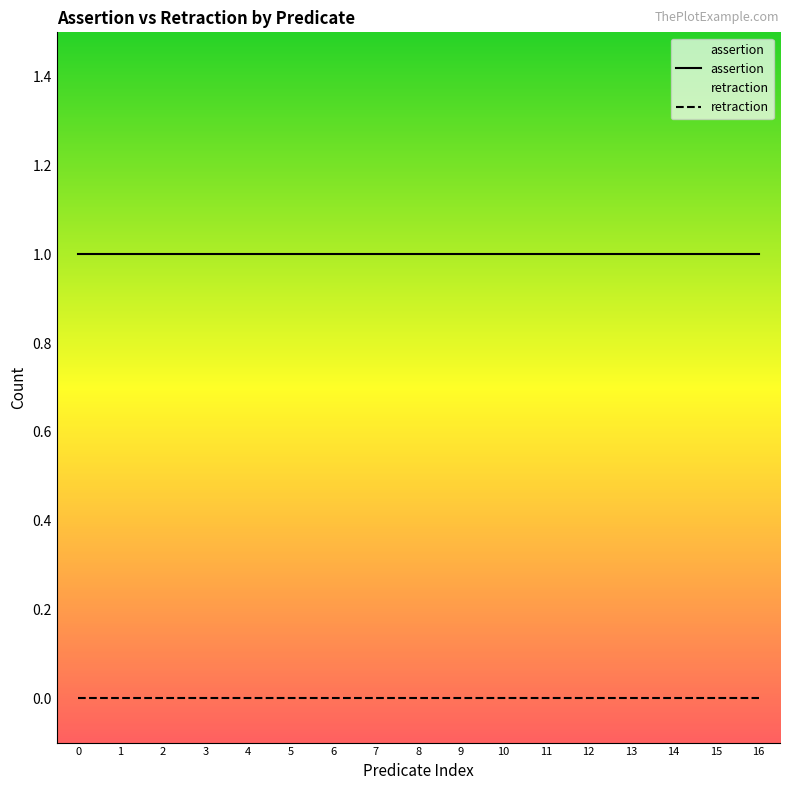

Reading left to right, list all the values displayed in this chart.

assertion: 0=1	1=1	2=1	3=1	4=1	5=1	6=1	7=1	8=1	9=1	10=1	11=1	12=1	13=1	14=1	15=1	16=1
retraction: 0=0	1=0	2=0	3=0	4=0	5=0	6=0	7=0	8=0	9=0	10=0	11=0	12=0	13=0	14=0	15=0	16=0